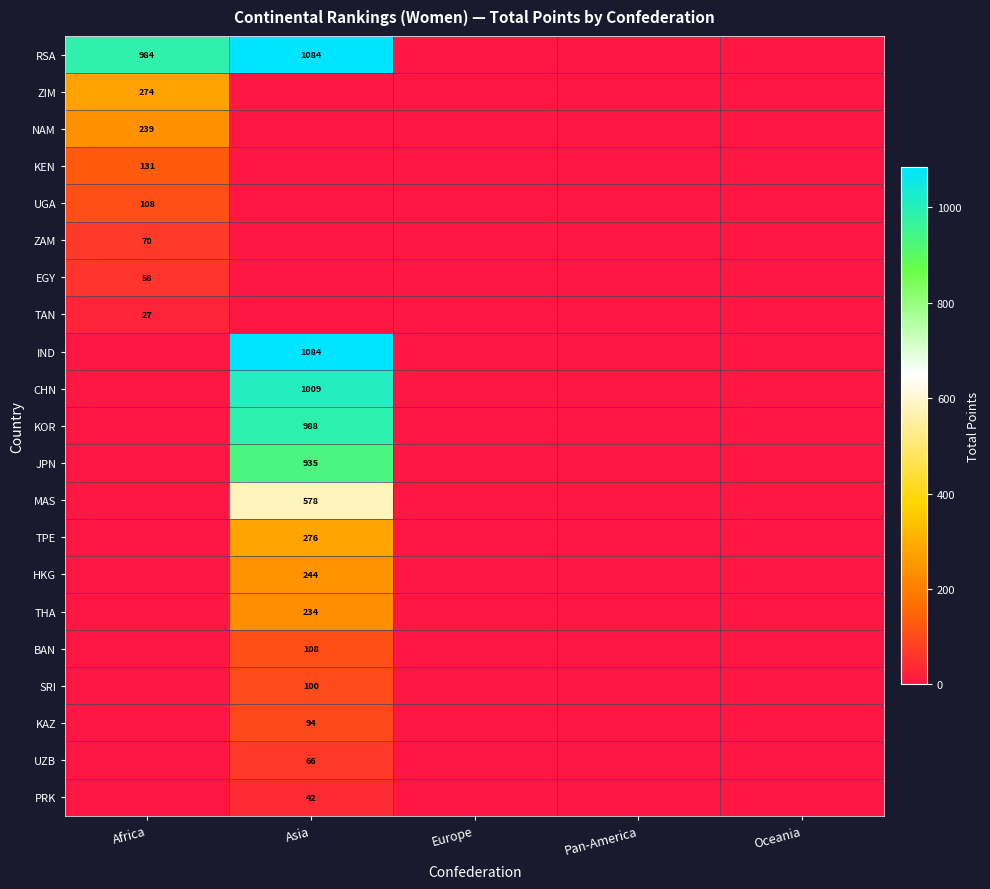

The KEN series shows 84 at Africa. True or false?

False